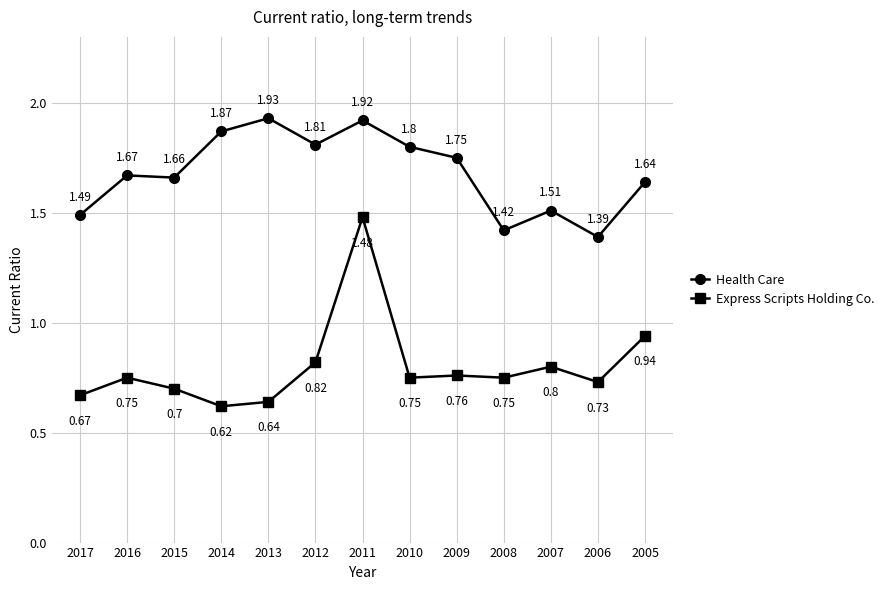

Which series changed the most between 2013 and 2009?

Health Care